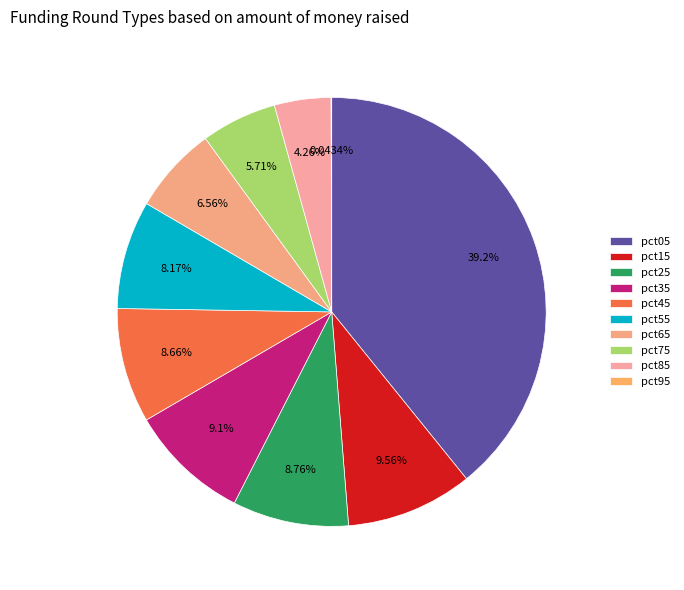

To the nearest percent, what percentage of the pie is pct65?

7%